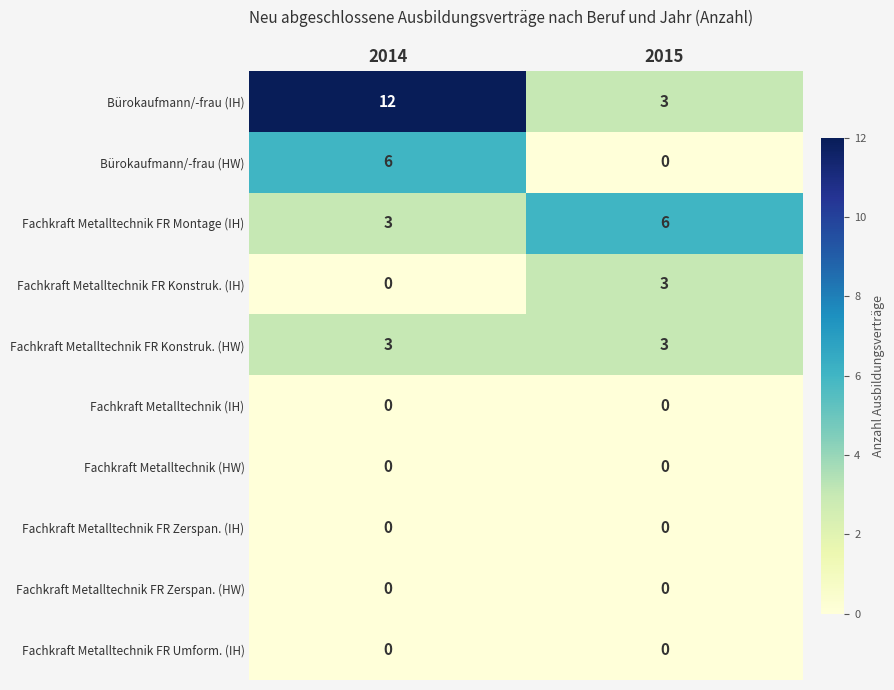

Which series has the largest total across all categories?

Bürokaufmann/-frau (IH)